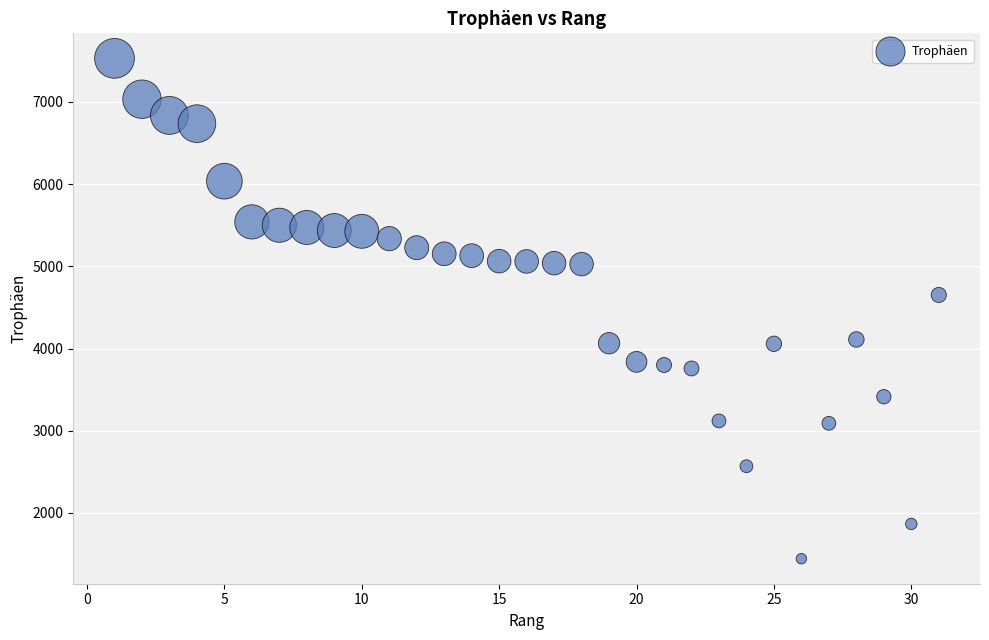

What Y value in the scatter plot is closest to 4487?

4652